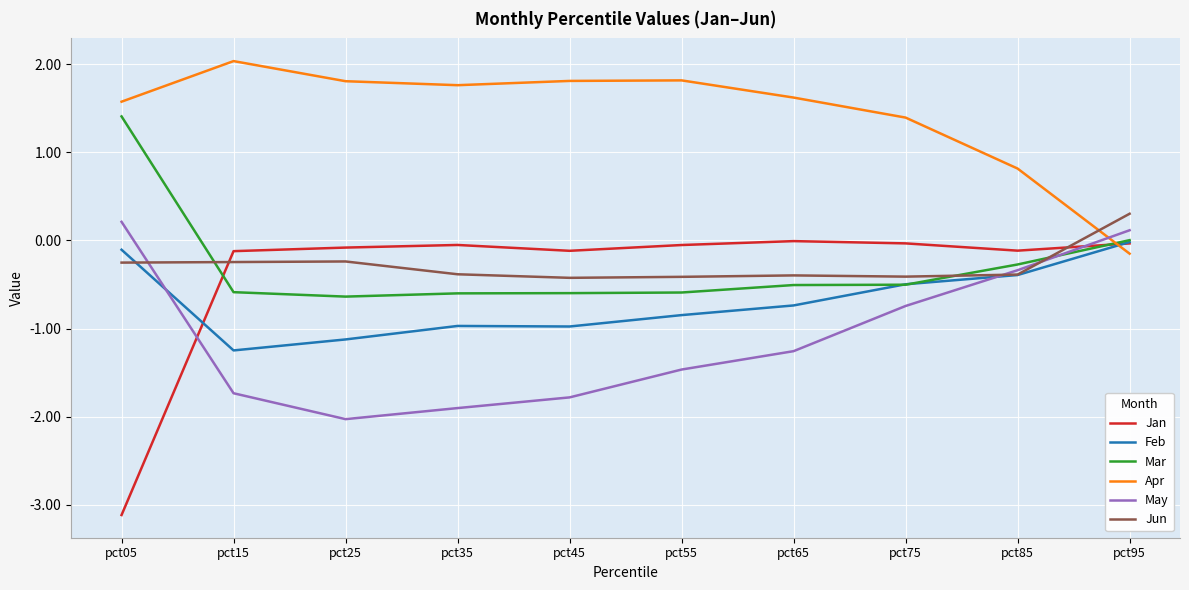

What is the sum of all Mar values?

-2.9